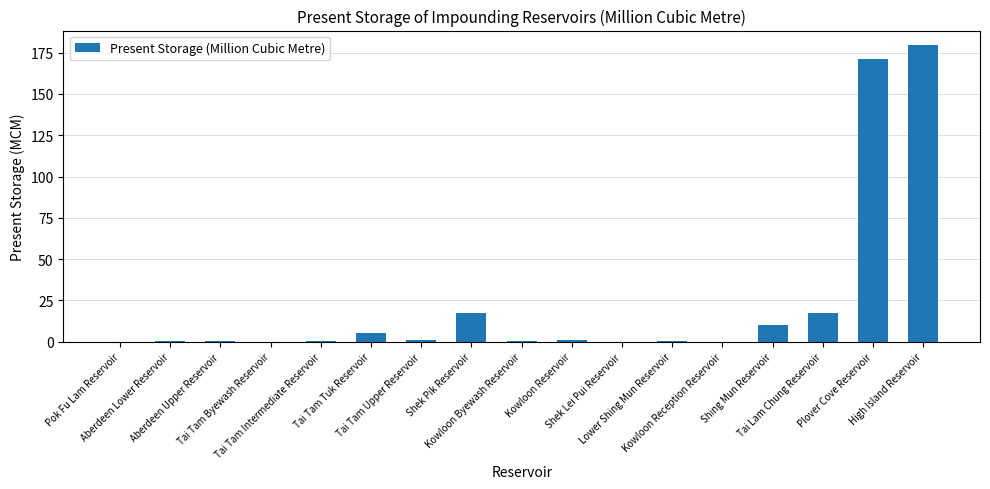

What is the maximum value shown in the chart?

179.4